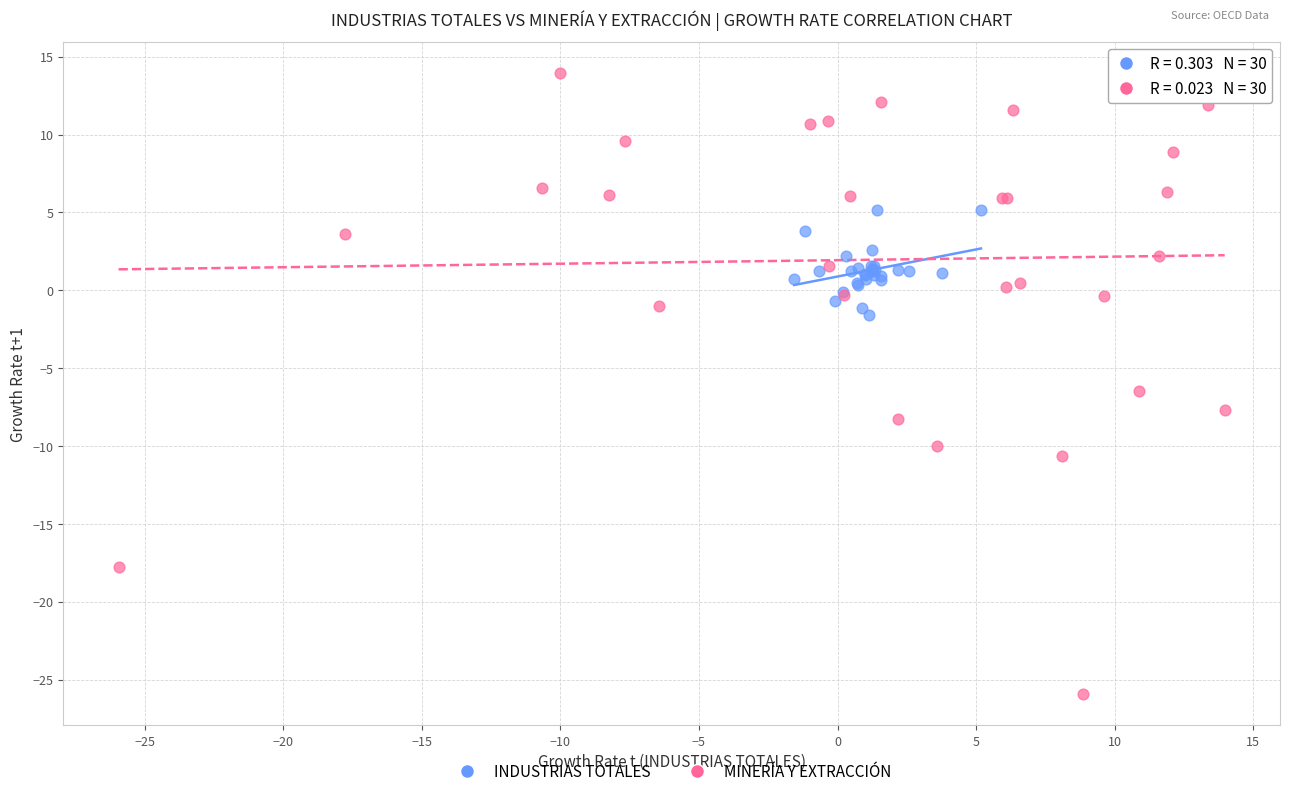

Which series contains the highest Y value?

MINERÍA Y EXTRACCIÓN